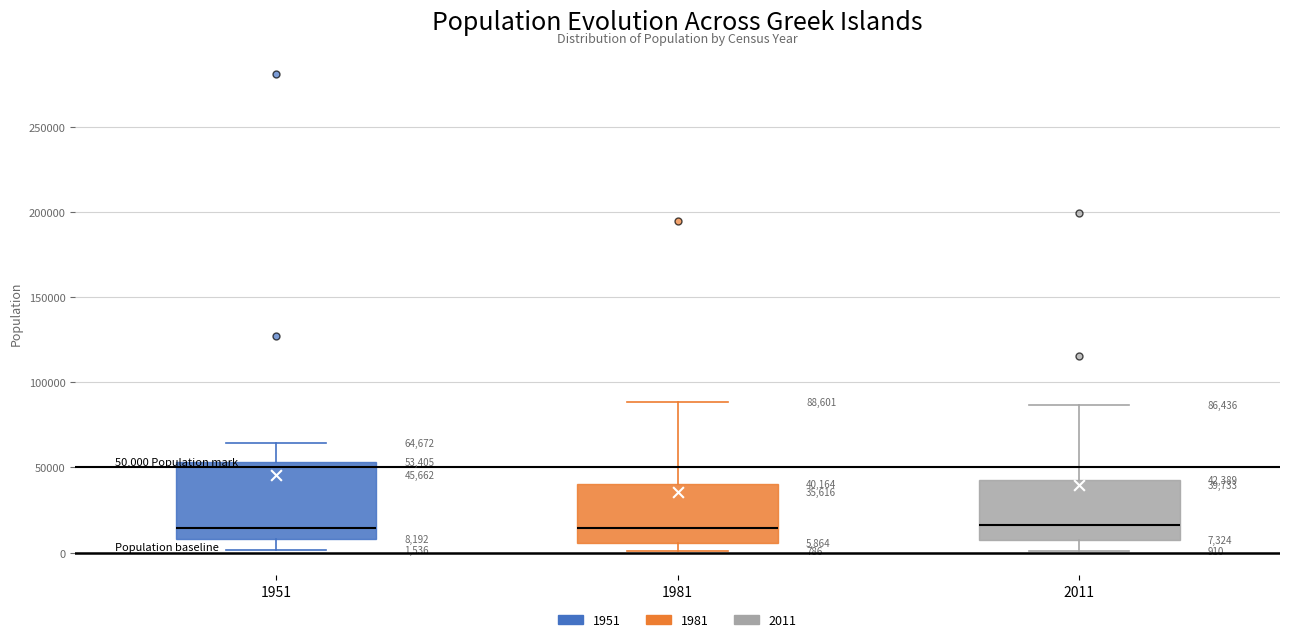

Which box is the tallest, from its lower edge to its upper edge?

1951